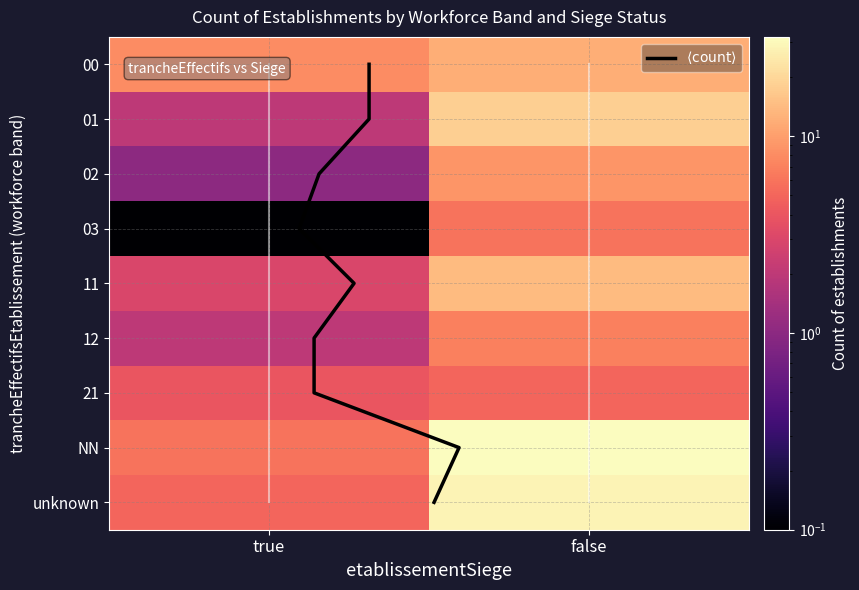

At false, list the series in order from largest to smallest.

NN, unknown, 01, 11, 00, 02, 12, 03, 21